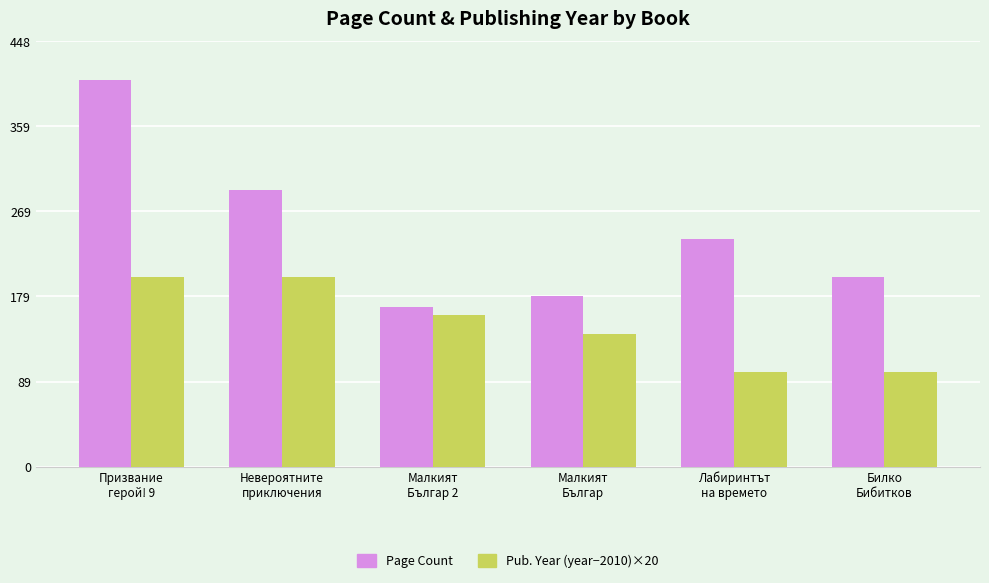

What is the value of the Pub. Year (year−2010)×20 bar at the 1st from the left?

200